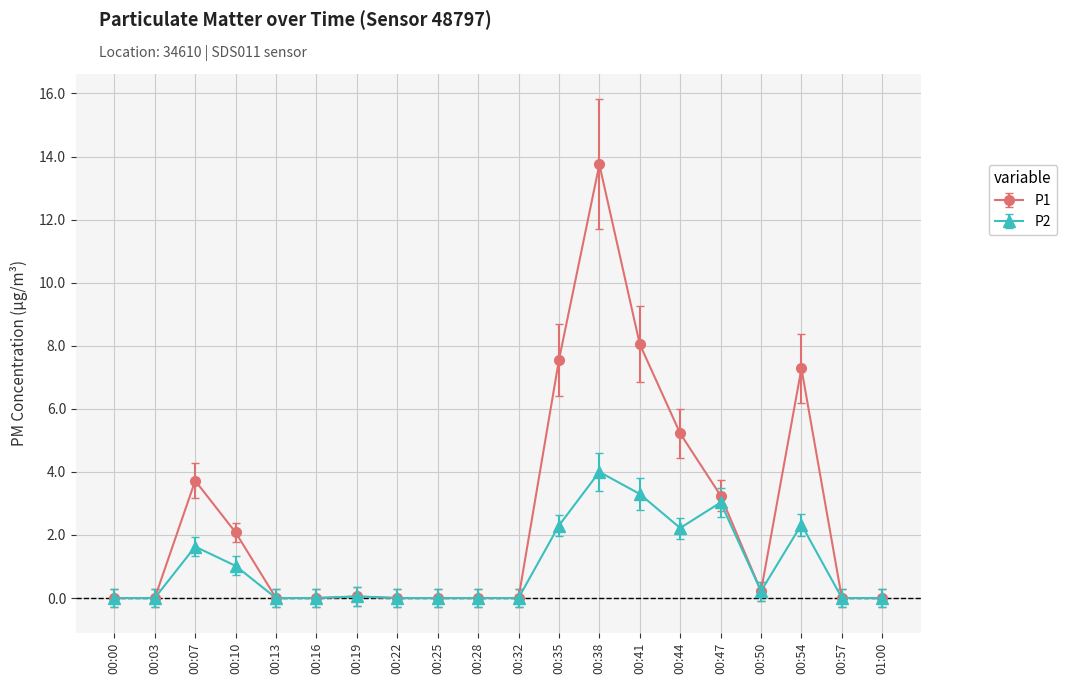

Is it true that P2 equals -2.2 at 01:00?

False